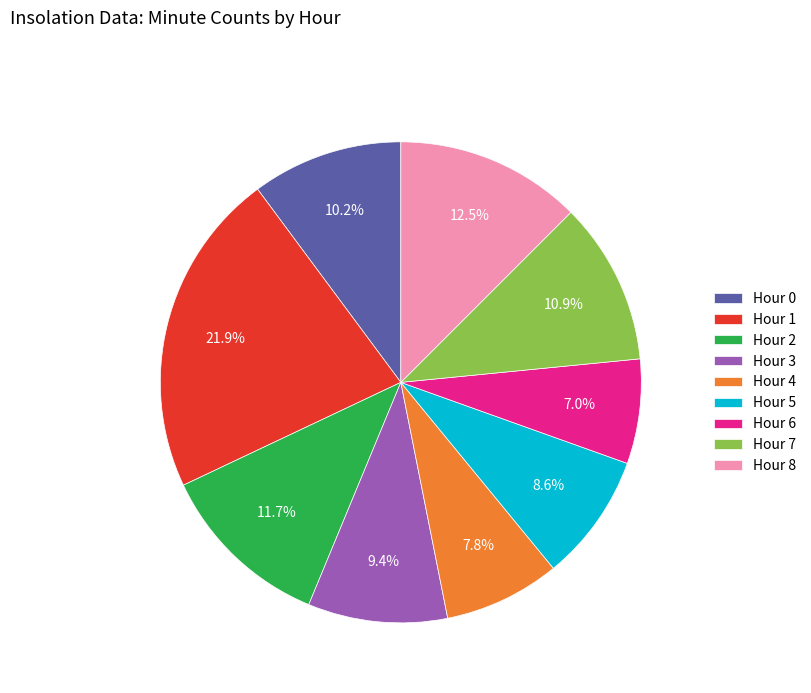

Is Hour 7 the majority of the pie?

No